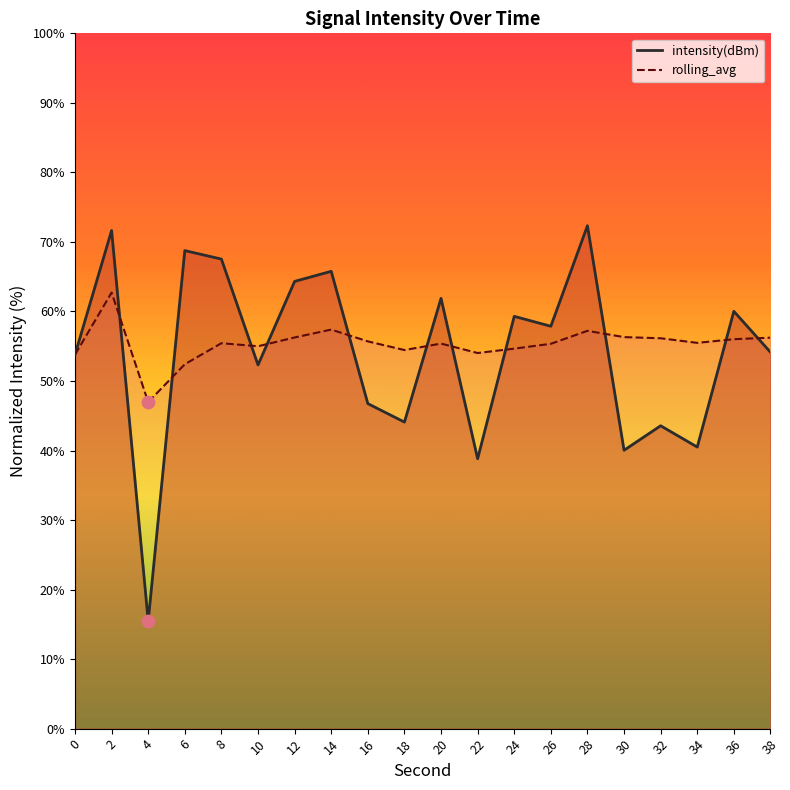

What is the total value across all series at 18?

98.5